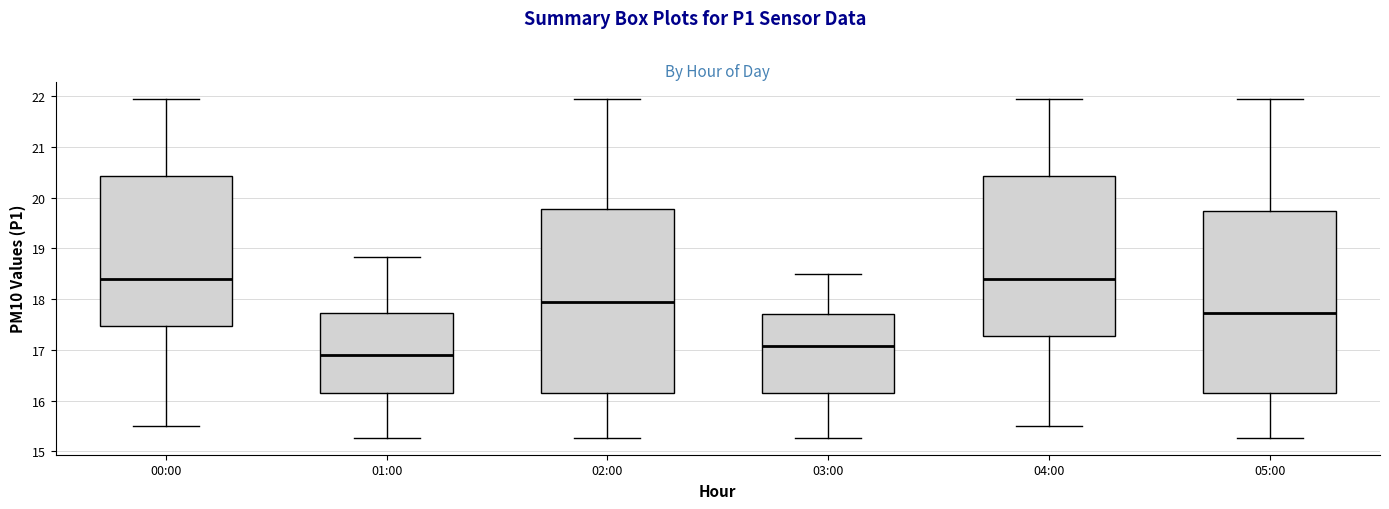

Which box's median line is the lowest?

01:00